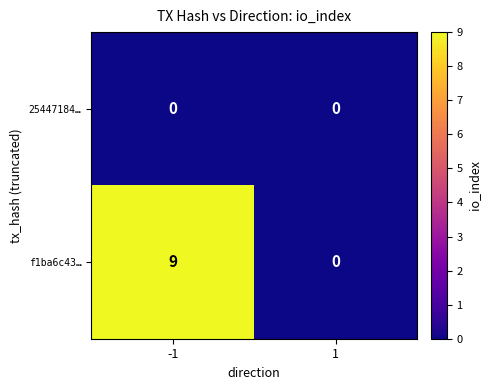

Rank the series at -1 from lowest to highest value.

25447184…, f1ba6c43…